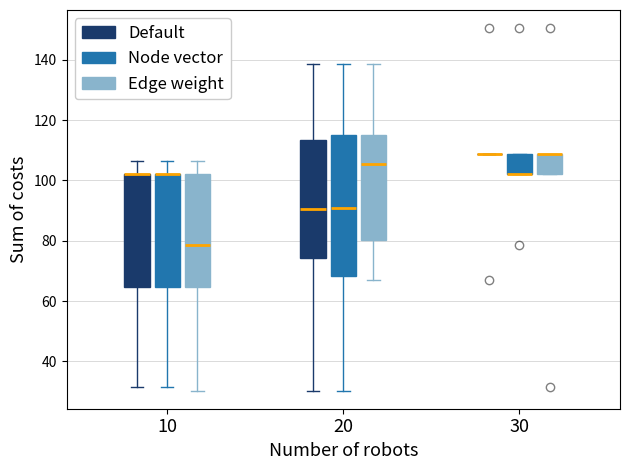

Which box is the tallest, from its lower edge to its upper edge?

20 (Node vector)